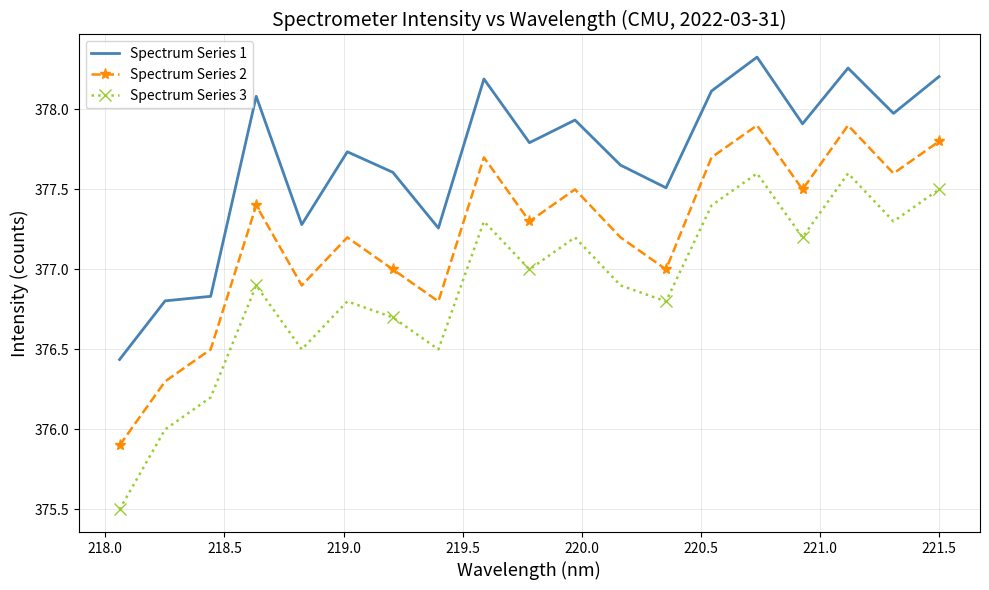

What is the difference between the maximum and minimum values in the Spectrum Series 1 series?

1.9